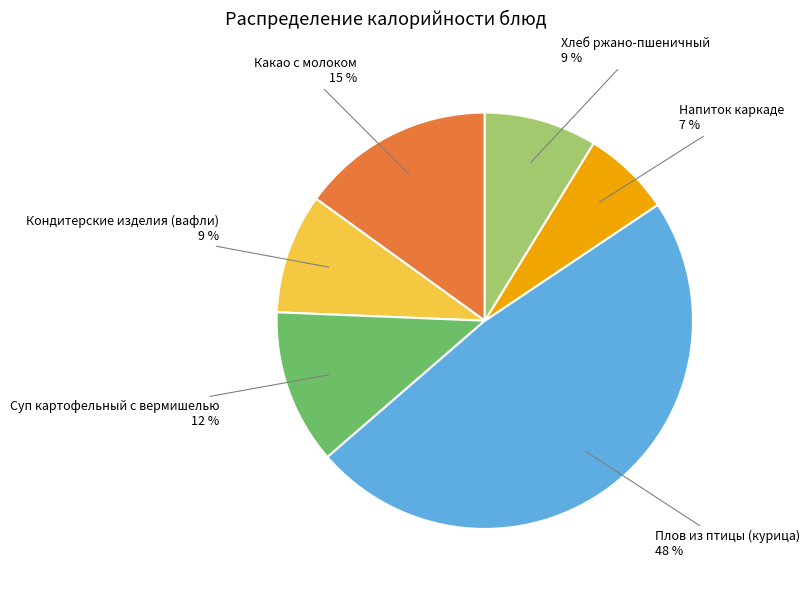

True or false: Кондитерские изделия (вафли) accounts for 1% of the total.

False